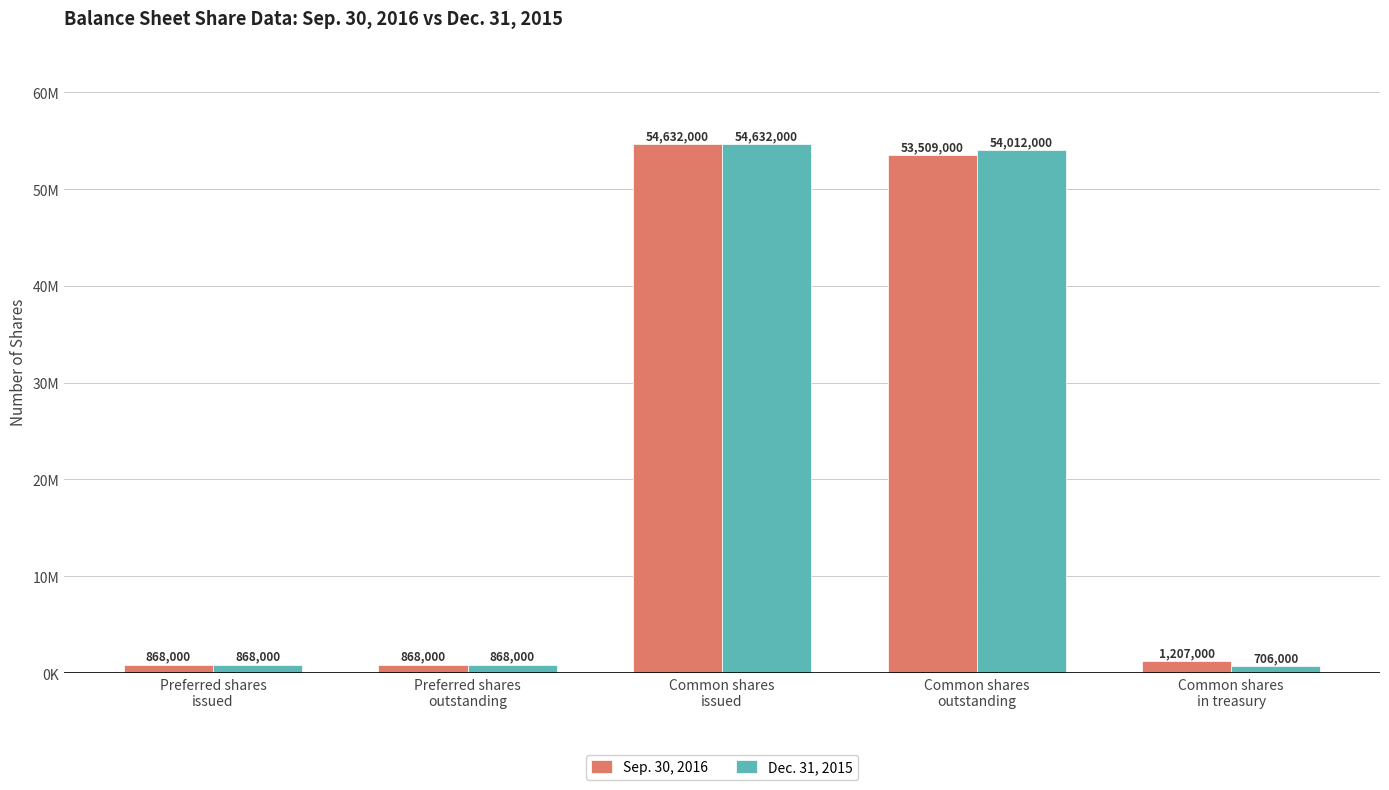

What position from the left is Preferred shares
issued?

1